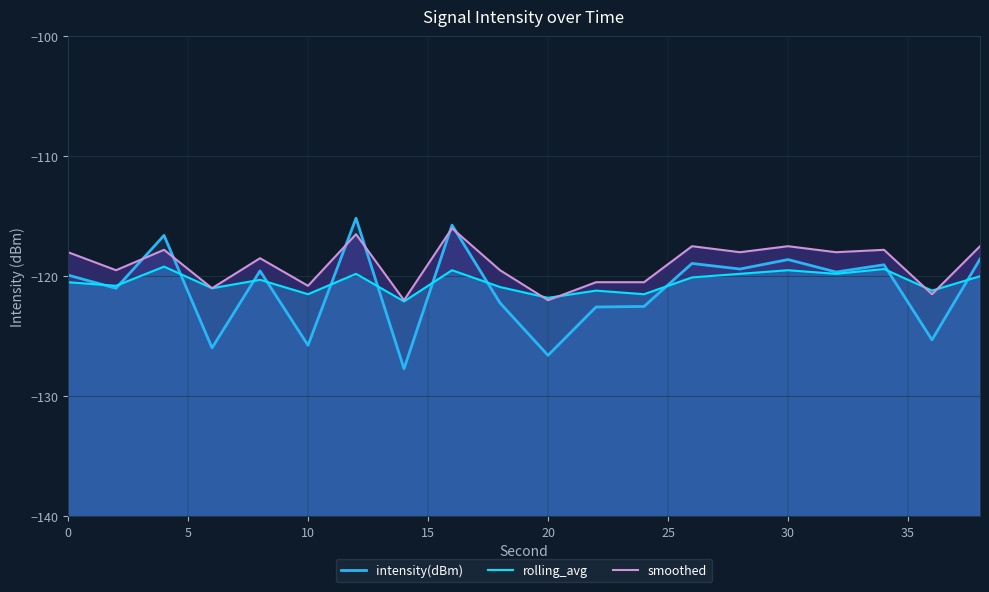

Rank the series by their average value, from lowest to highest.

intensity(dBm), rolling_avg, smoothed